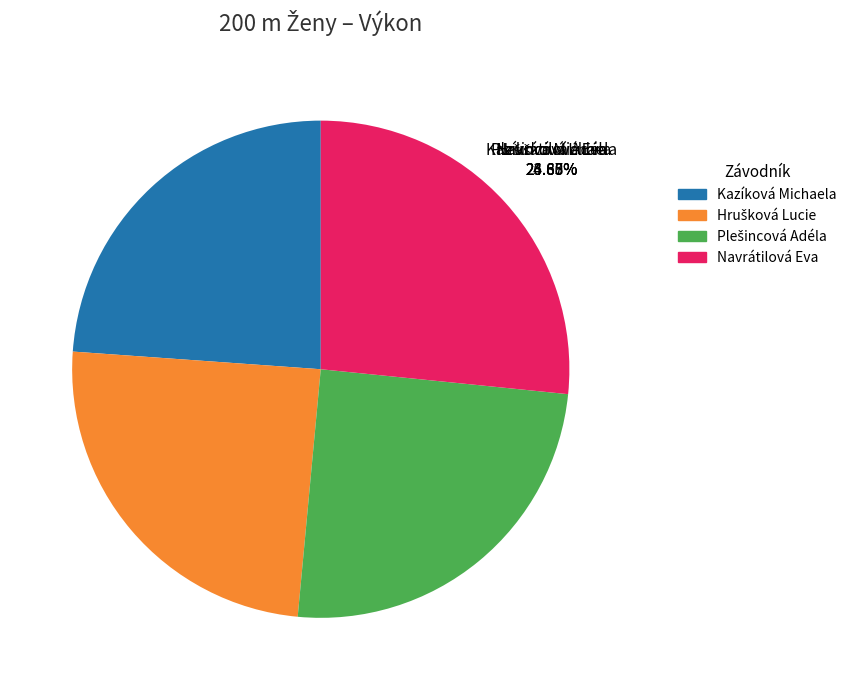

What is the largest slice in the pie chart?

Navrátilová Eva